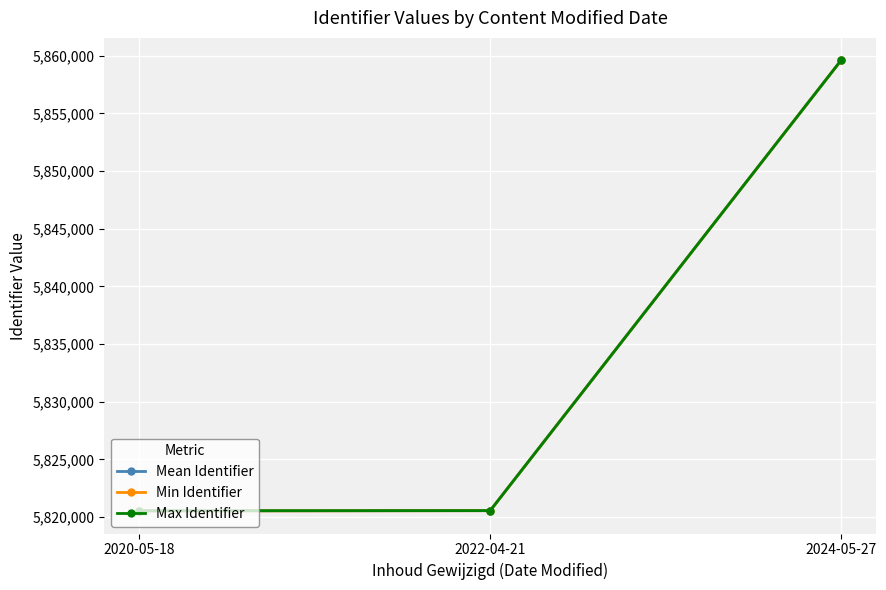

What is the total value across all series at 2024-05-27?

17578755.0